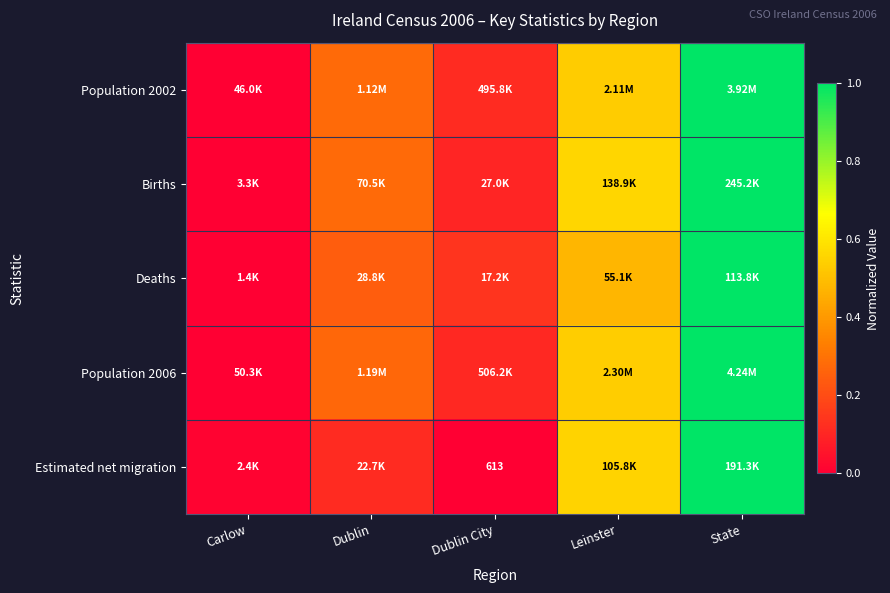

What is the difference between the maximum and minimum values in the Estimated net migration series?

1.0